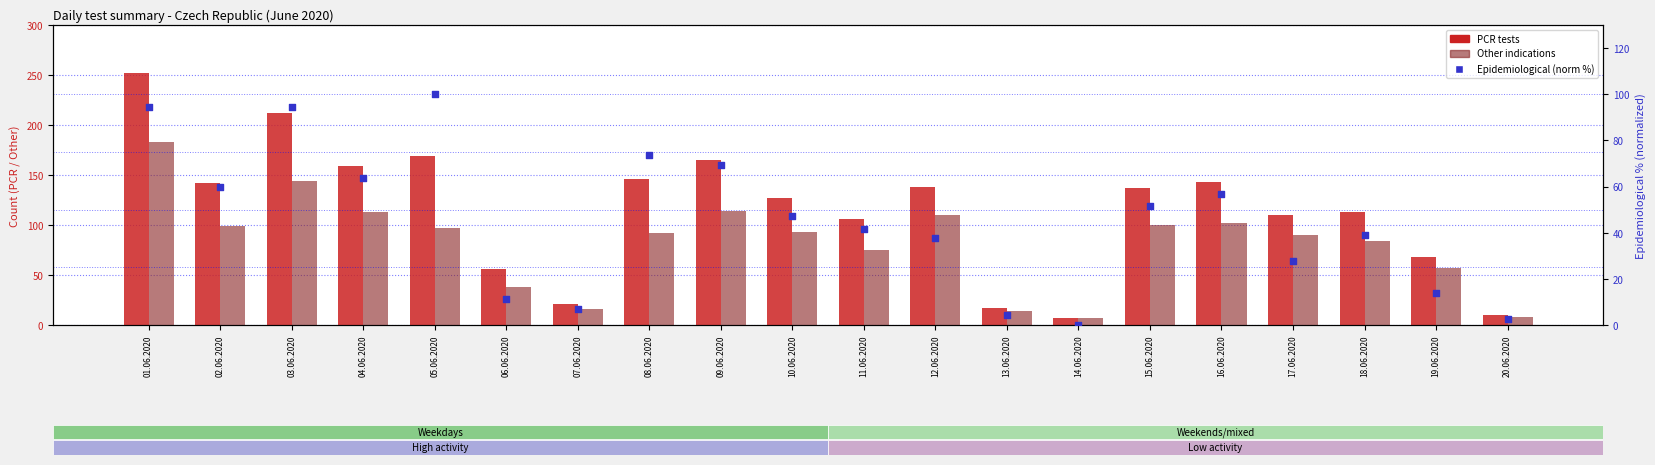

What are all the series names shown in the legend?

PCR tests, Other indications, Epidemiological (norm %)